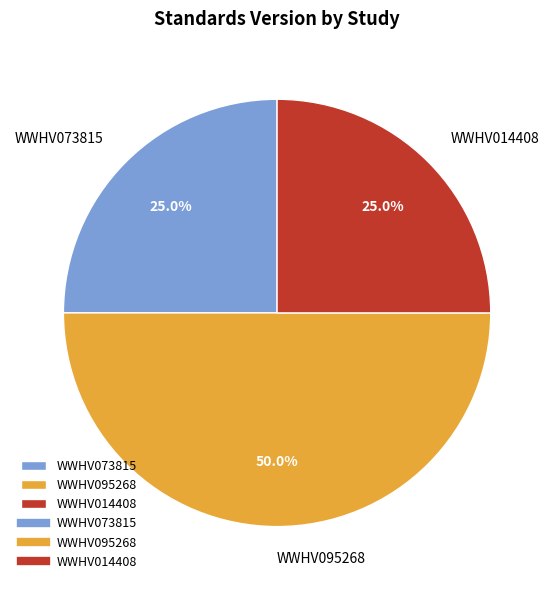

What is the largest slice in the pie chart?

WWHV095268